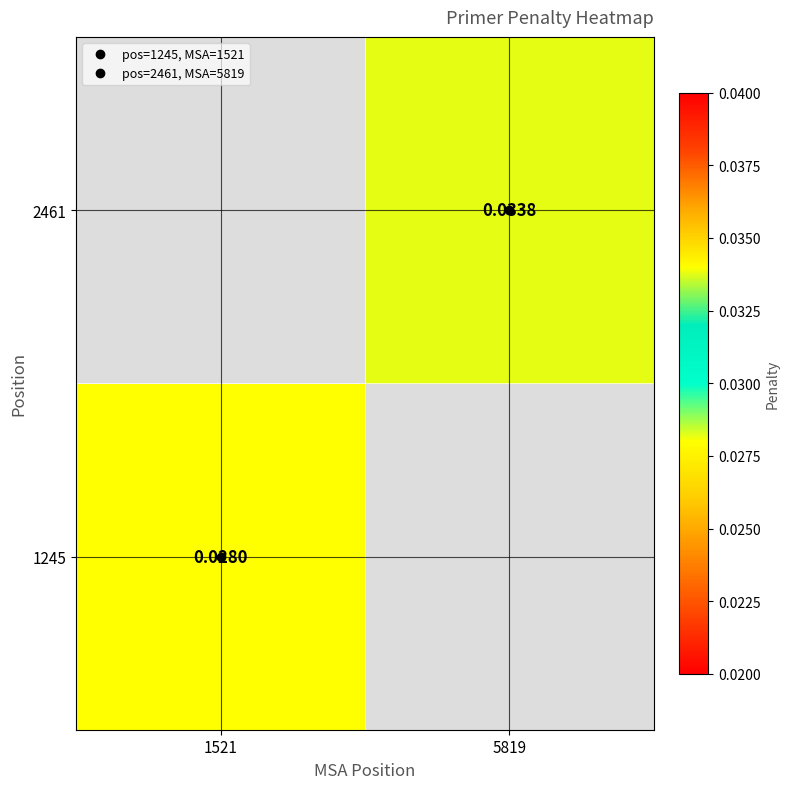

At 5819, list the series in order from smallest to largest.

1245, 2461